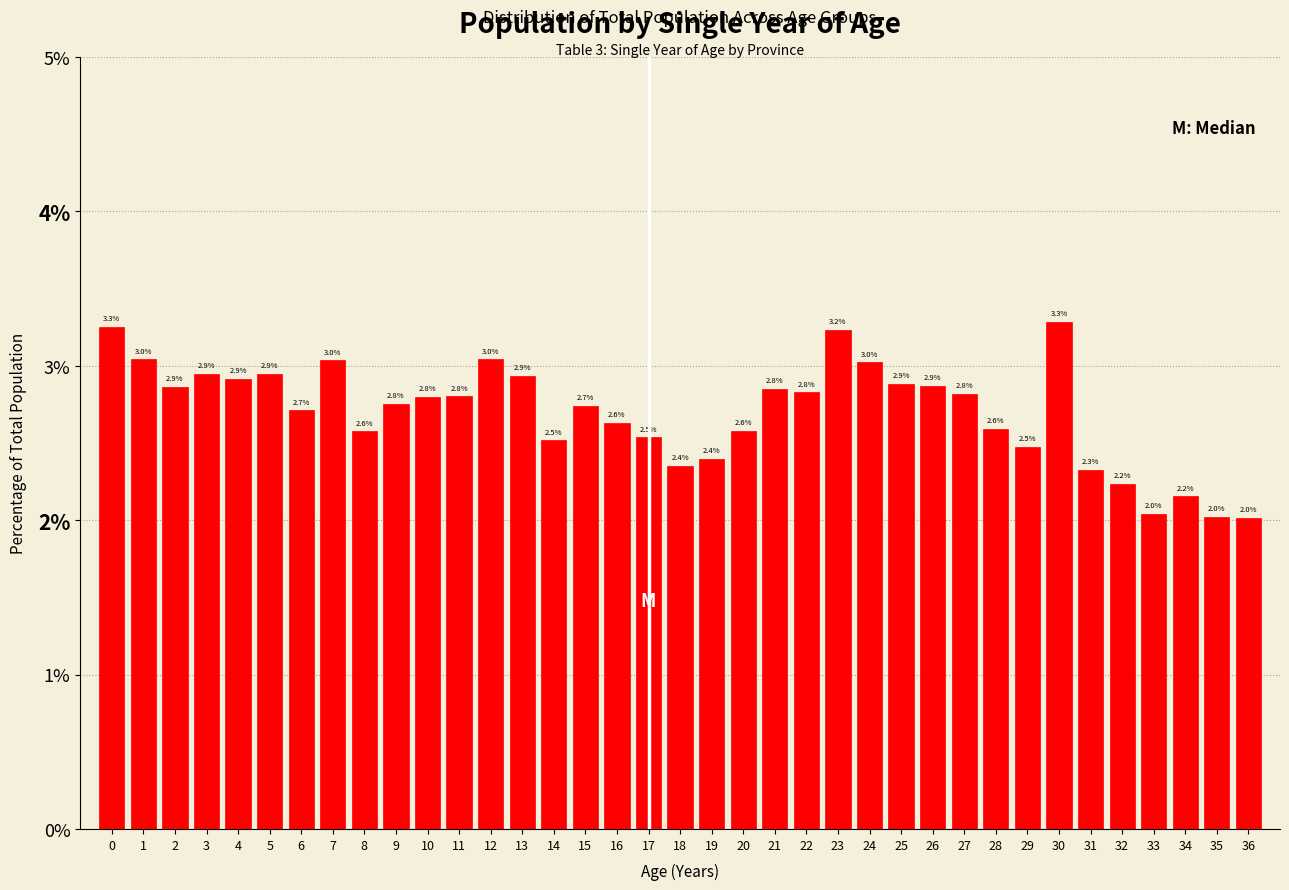

Reading right to left, list all the values displayed in this chart.

36=2.0	35=2.0	34=2.2	33=2.0	32=2.2	31=2.3	30=3.3	29=2.5	28=2.6	27=2.8	26=2.9	25=2.9	24=3.0	23=3.2	22=2.8	21=2.8	20=2.6	19=2.4	18=2.4	17=2.5	16=2.6	15=2.7	14=2.5	13=2.9	12=3.0	11=2.8	10=2.8	9=2.8	8=2.6	7=3.0	6=2.7	5=2.9	4=2.9	3=2.9	2=2.9	1=3.0	0=3.3